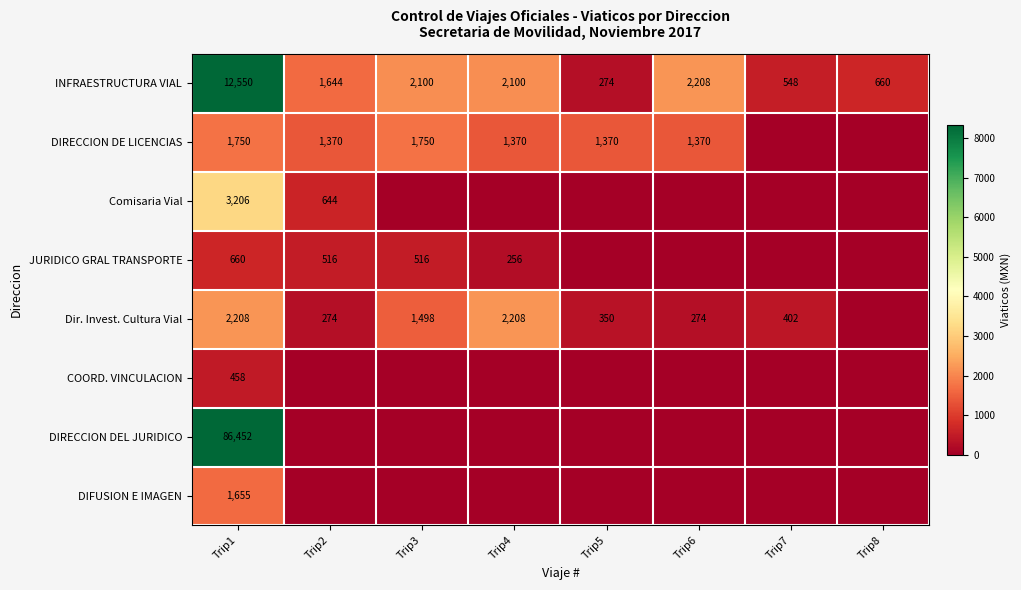

At which category is the sum across all series the highest?

Trip1